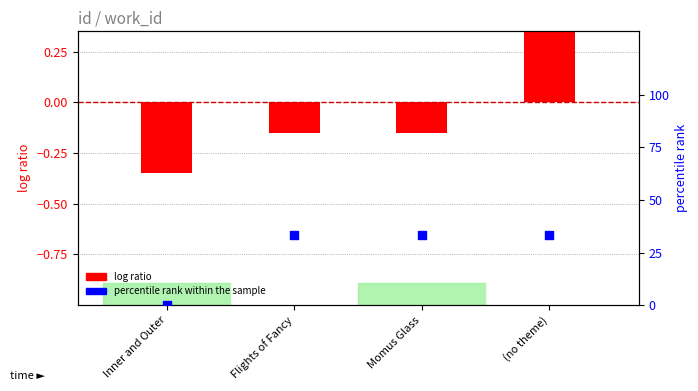

What is the total value across all series at Flights of Fancy?

33.2